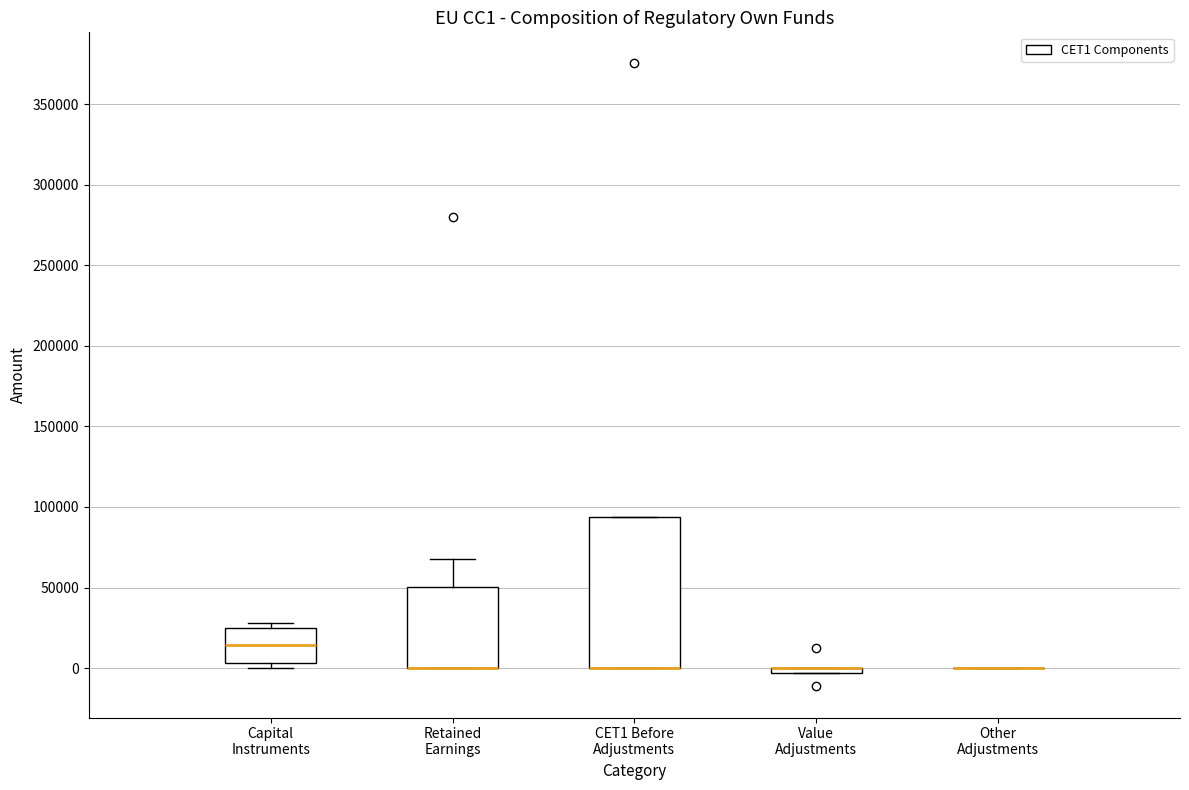

Which box is the tallest, from its lower edge to its upper edge?

CET1 Before Adjustments